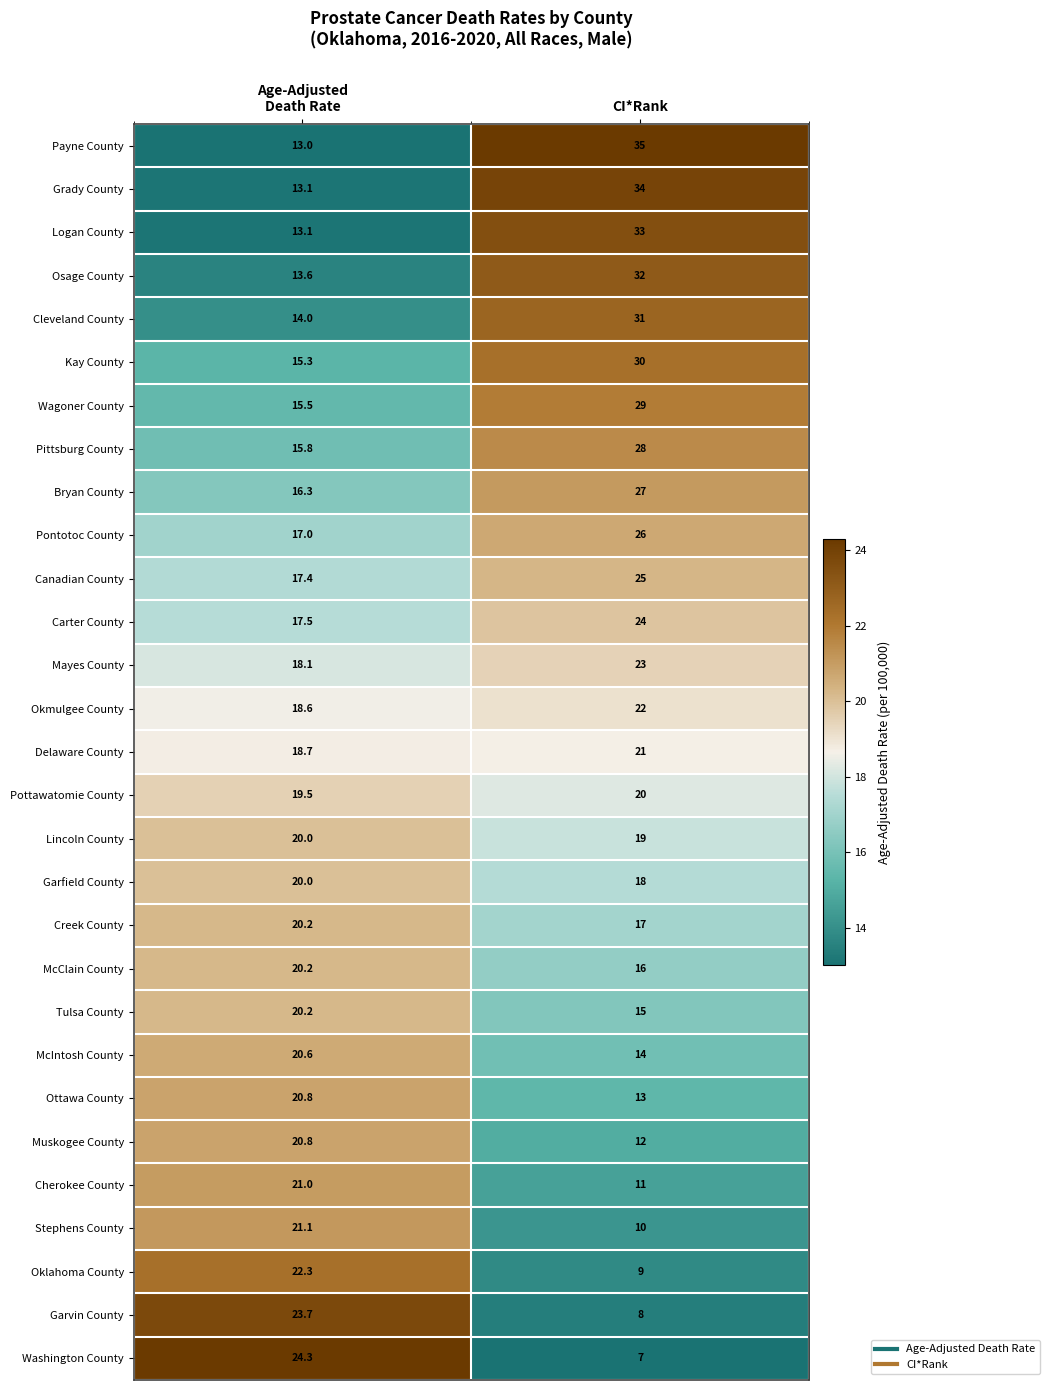

What is the difference between the maximum and minimum values in the Cleveland County series?

17.0